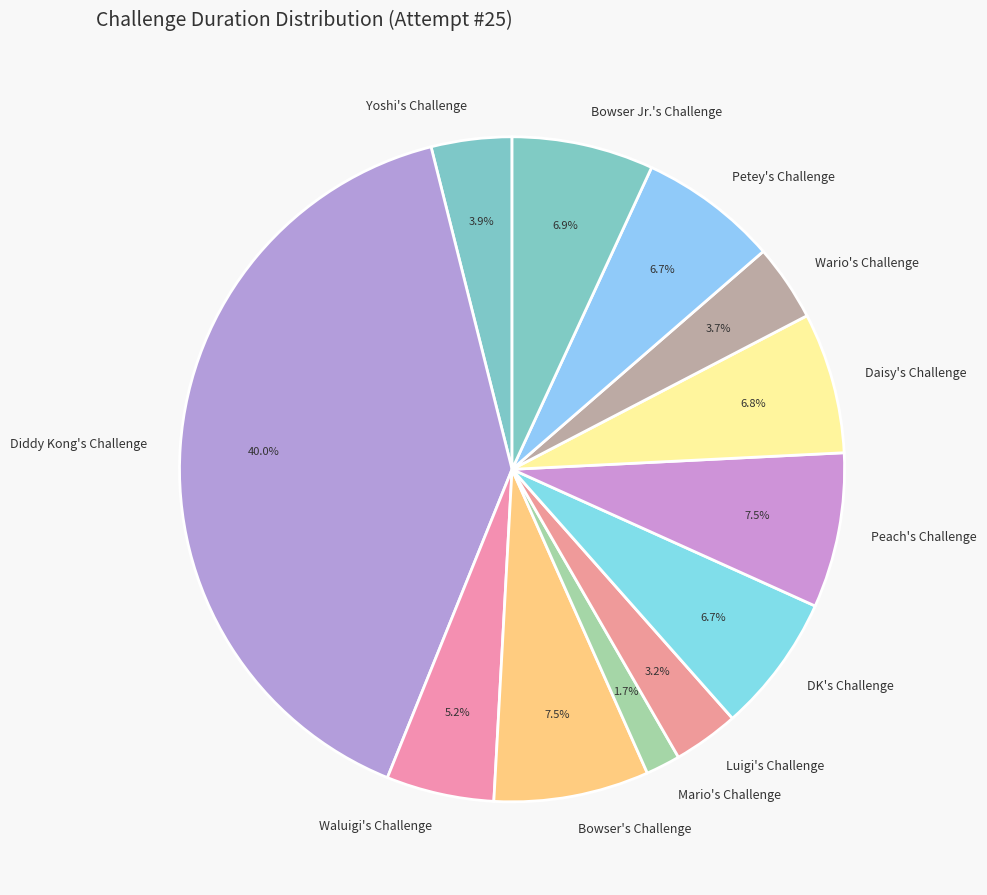

What is the ratio of the value at Peach's Challenge to the value at Yoshi's Challenge?

1.9